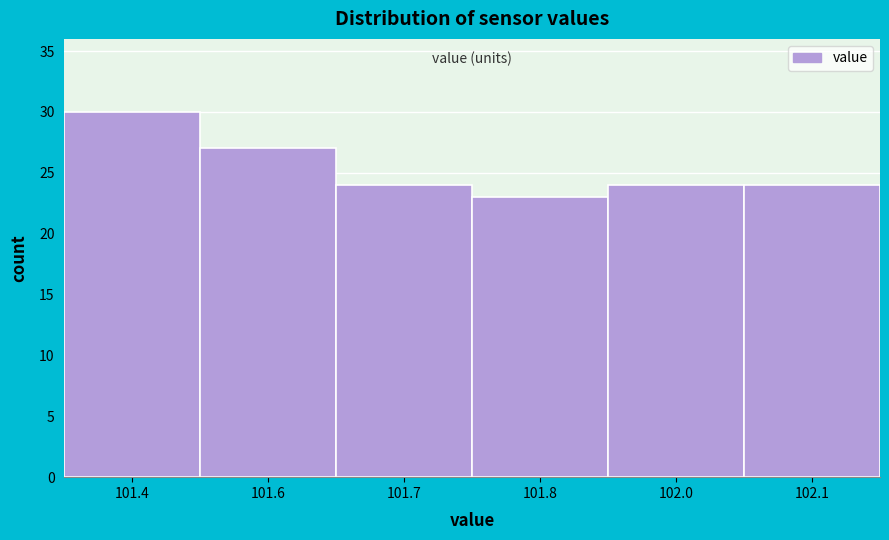

Reading left to right, extract all data points from this chart.

101.4=30	101.6=27	101.7=24	101.8=23	102.0=24	102.1=24